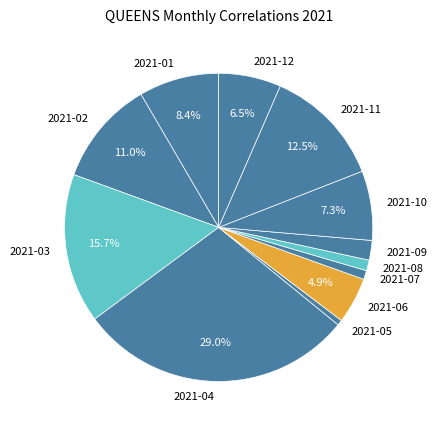

To the nearest percent, what percentage of the pie is 2021-08?

1%